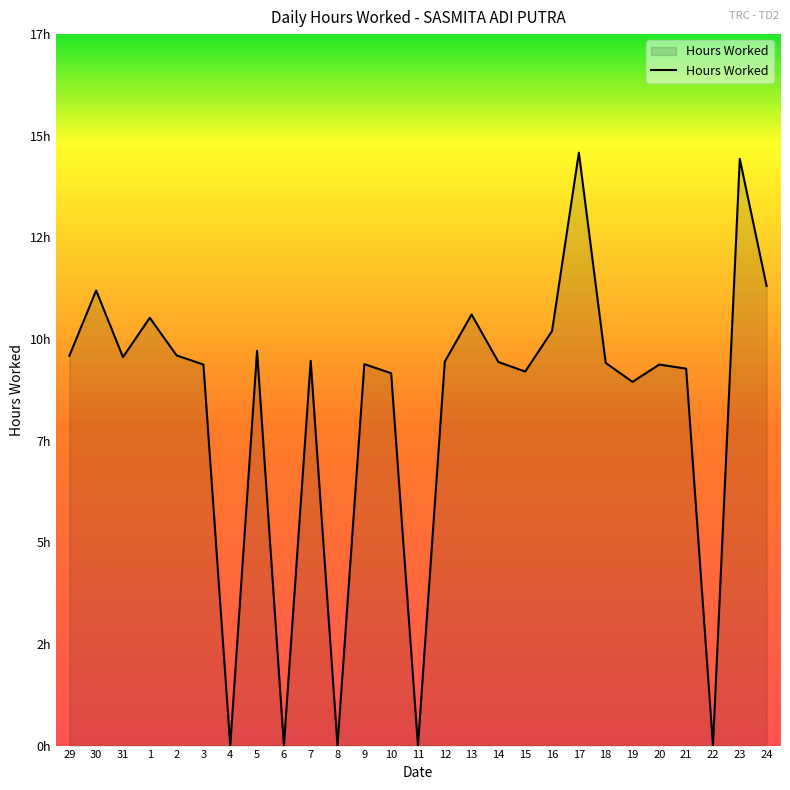

Does the chart have visible grid lines?

No